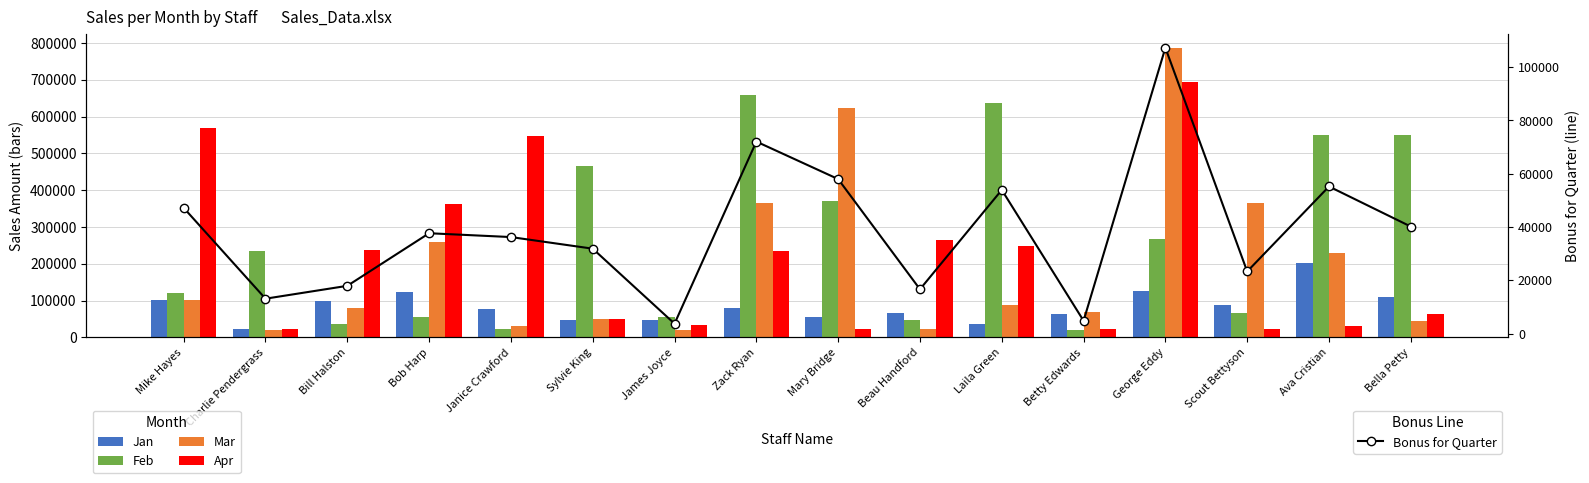

At which category does the chart reach its minimum across all series?

James Joyce